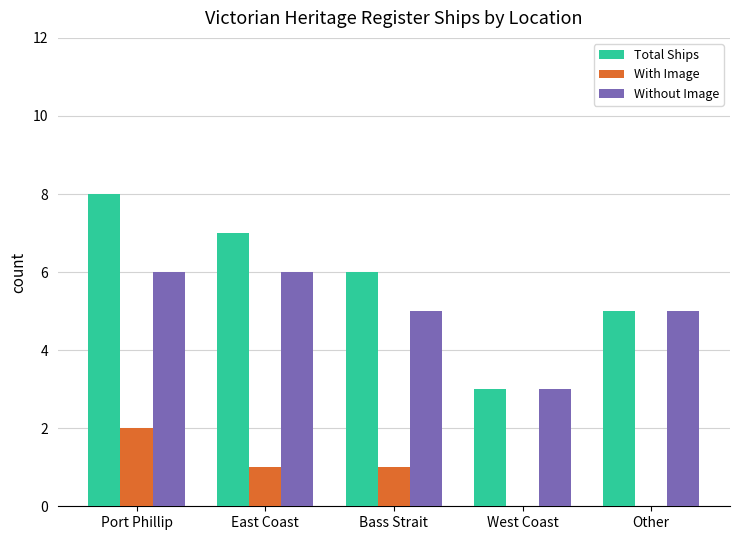

True or false: Total Ships has a value of 1 at Bass Strait.

False